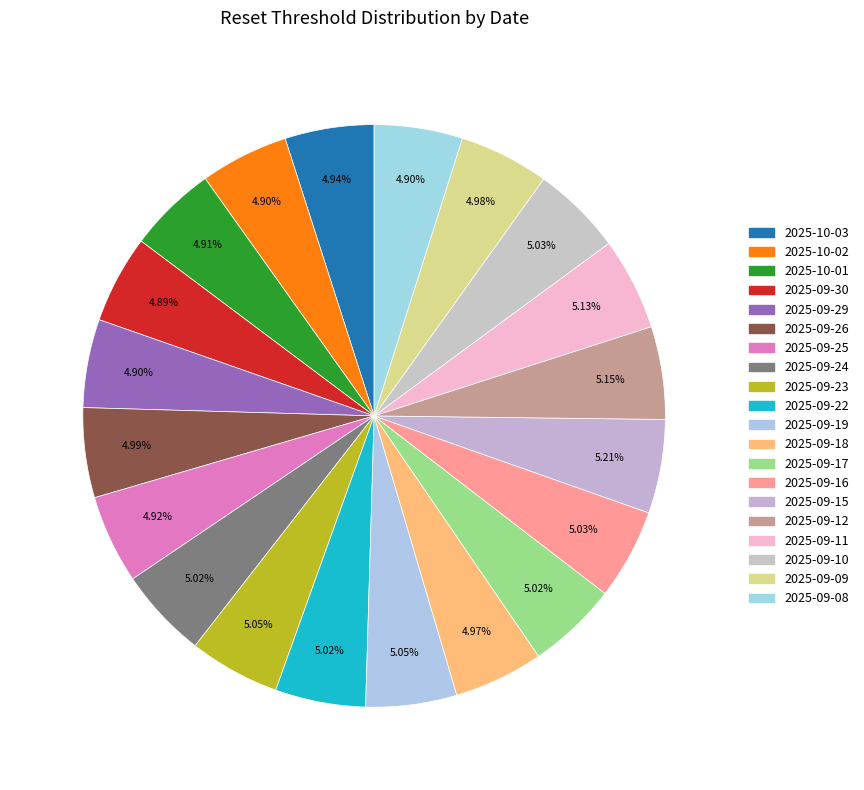

How many slices are in this pie chart?

20